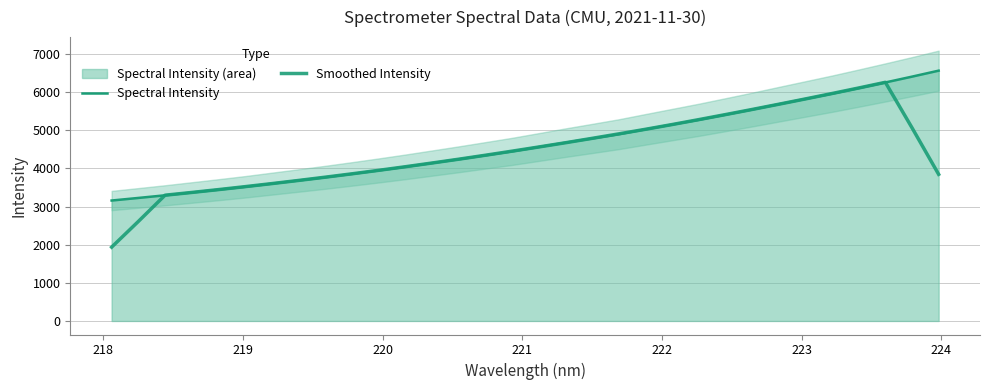

Which series has the widest spread of values?

Smoothed Intensity